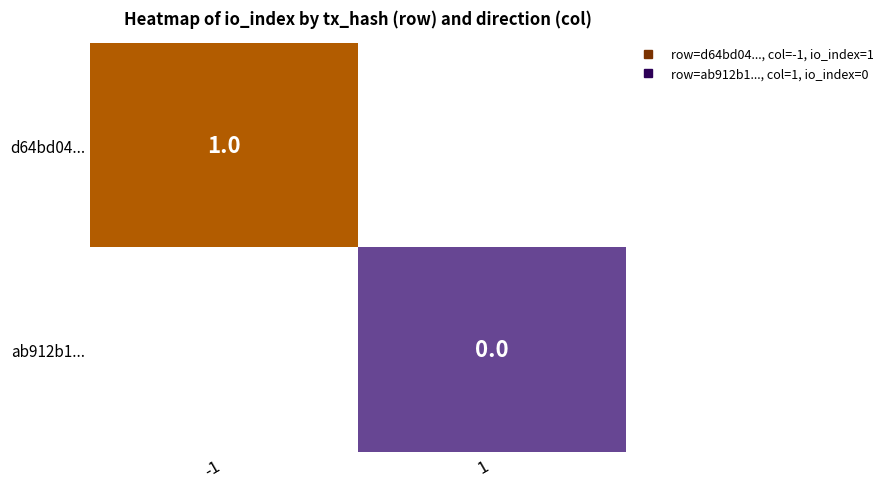

Is it true that d64bd04... equals 1.0 at -1?

True